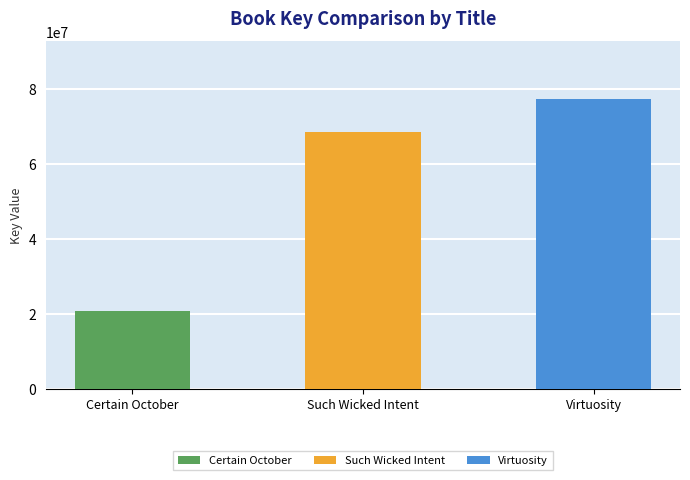

What is the maximum value shown in the chart?

77374876